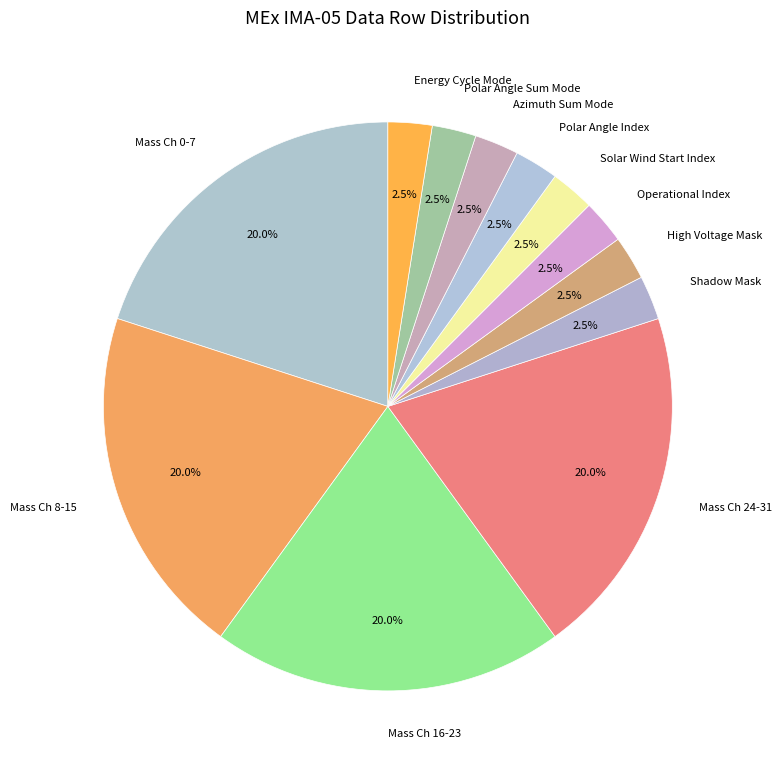

Does any single category account for the majority?

No